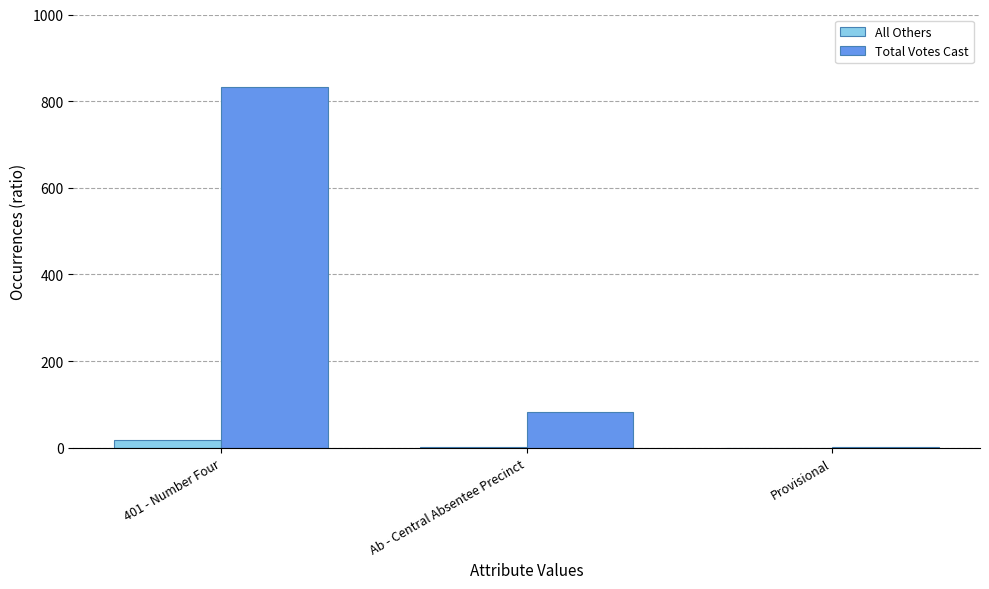

What is the average value of the Total Votes Cast series?

305